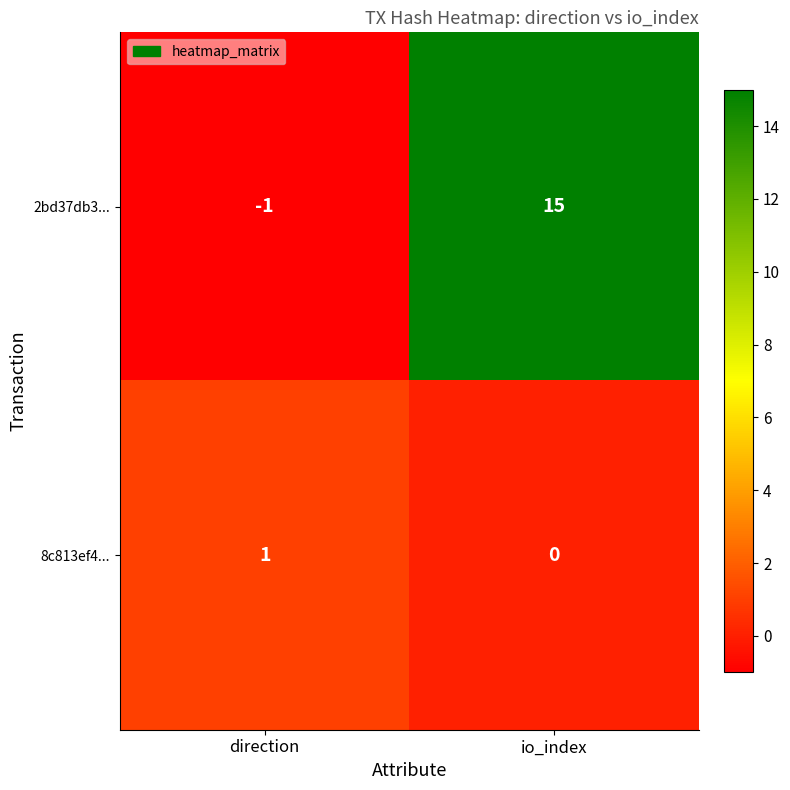

Which series has the widest spread of values?

2bd37db3...